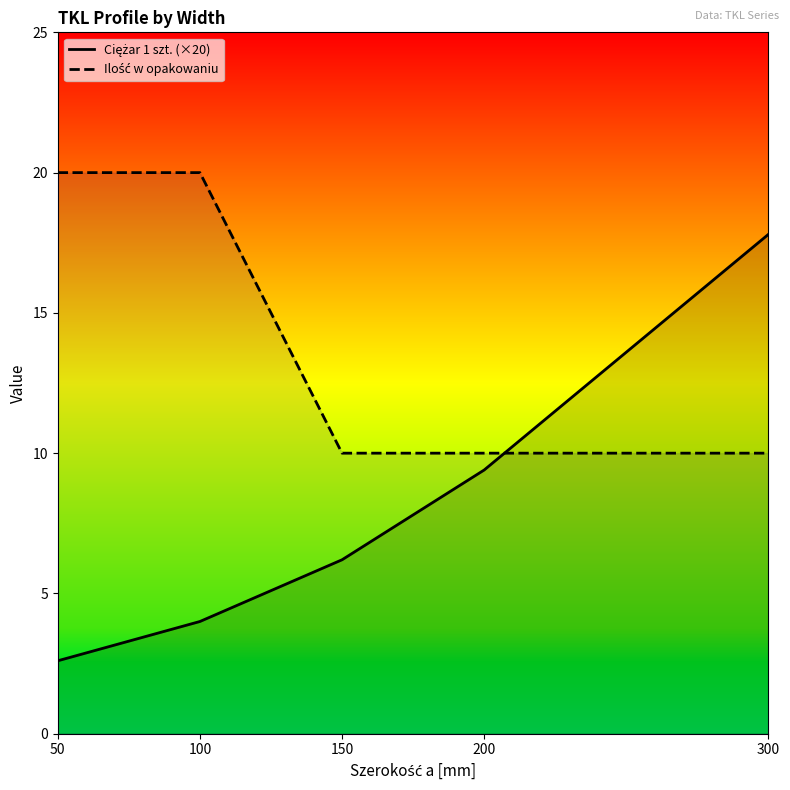

What is the difference between the Ciężar 1 szt. (×20) values at 50 and 200?

6.8